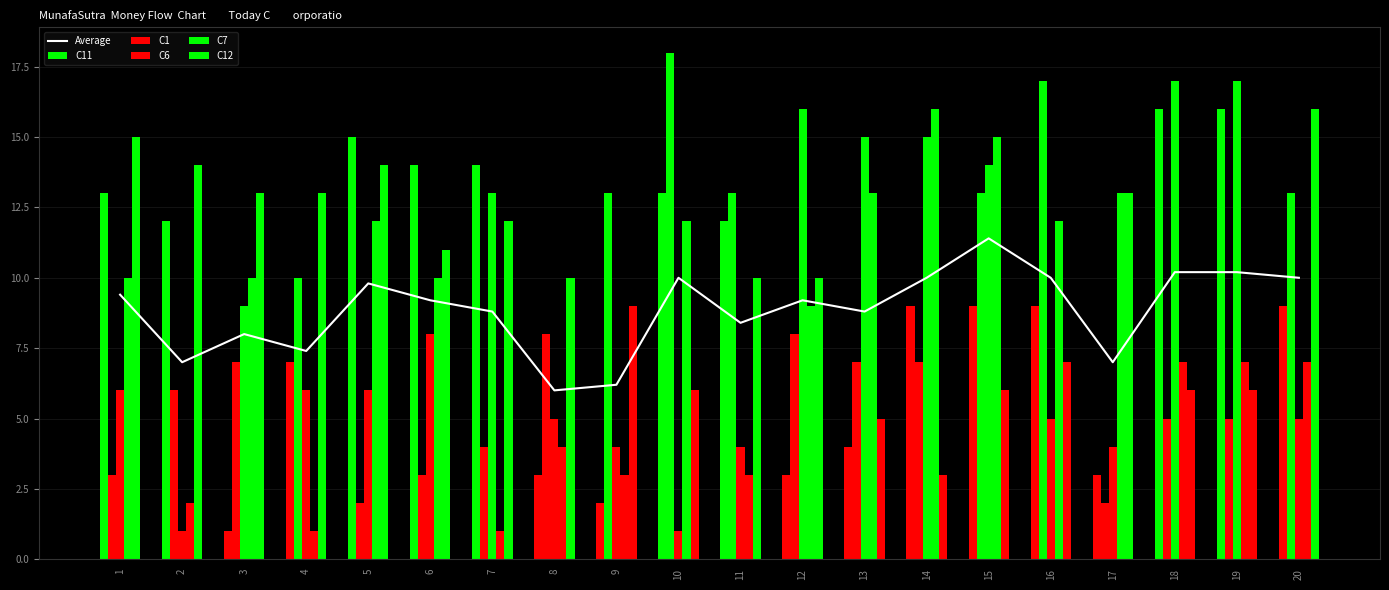

What is the spread (max minus min) of values at 7?

13.0